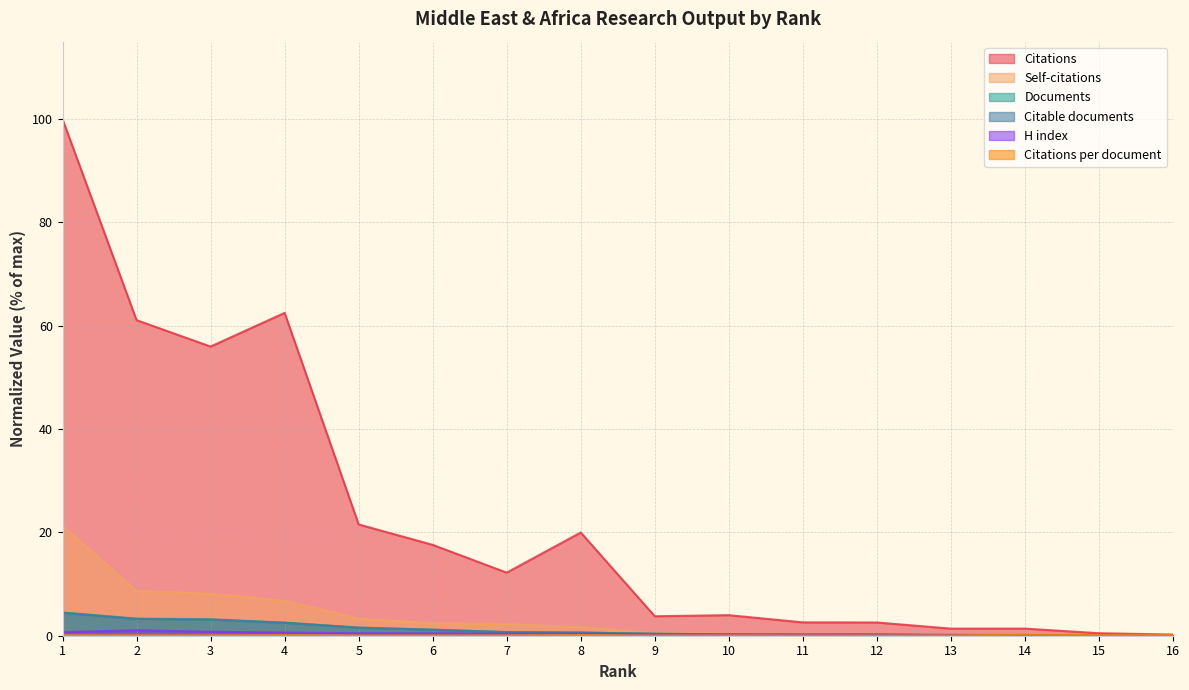

How many data points in Citations are less than 12?

8